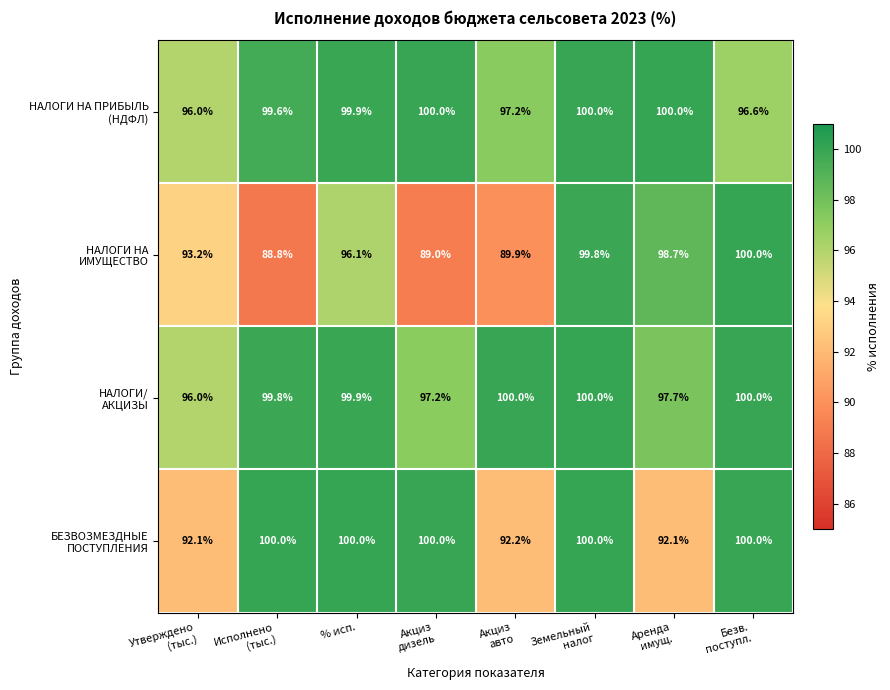

At how many categories does at least one series exceed 93?

8